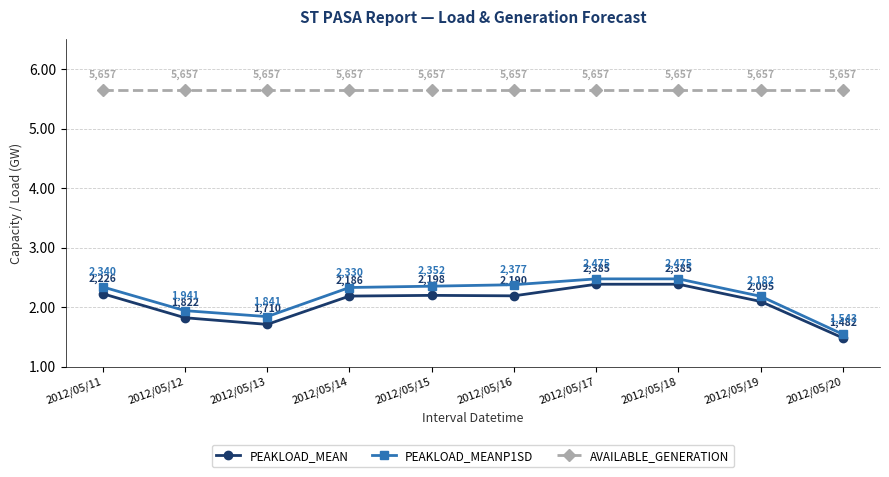

True or false: PEAKLOAD_MEANP1SD and AVAILABLE_GENERATION cross at least once.

False